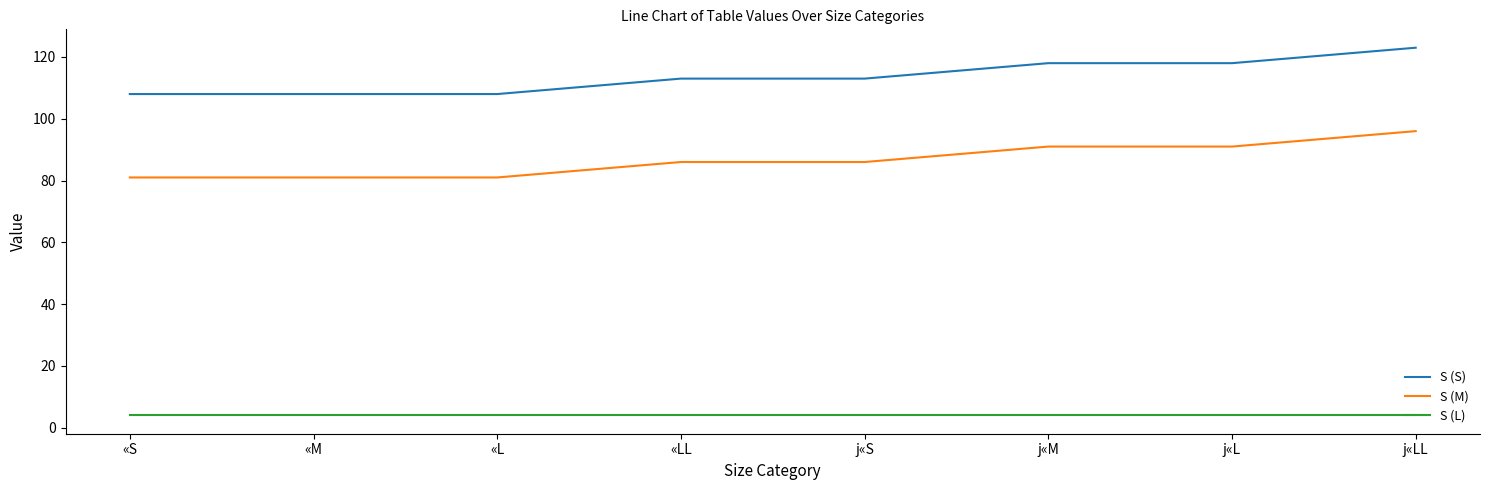

The S (S) series shows 33 at «LL. True or false?

False